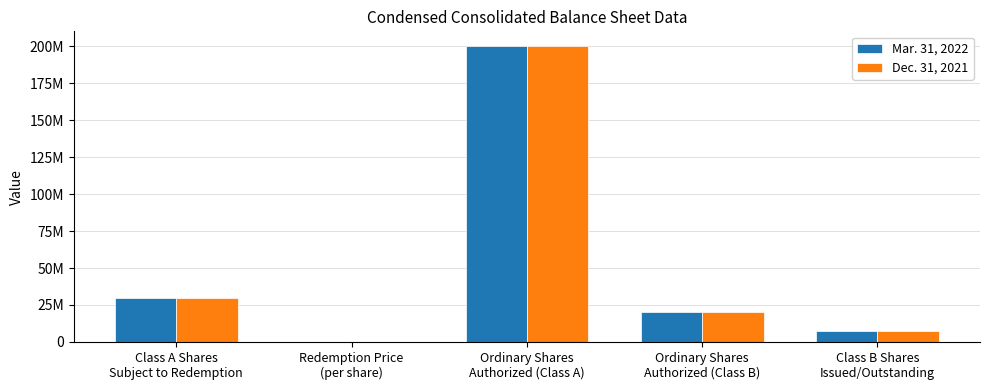

What are all the series names shown in the legend?

Mar. 31, 2022, Dec. 31, 2021